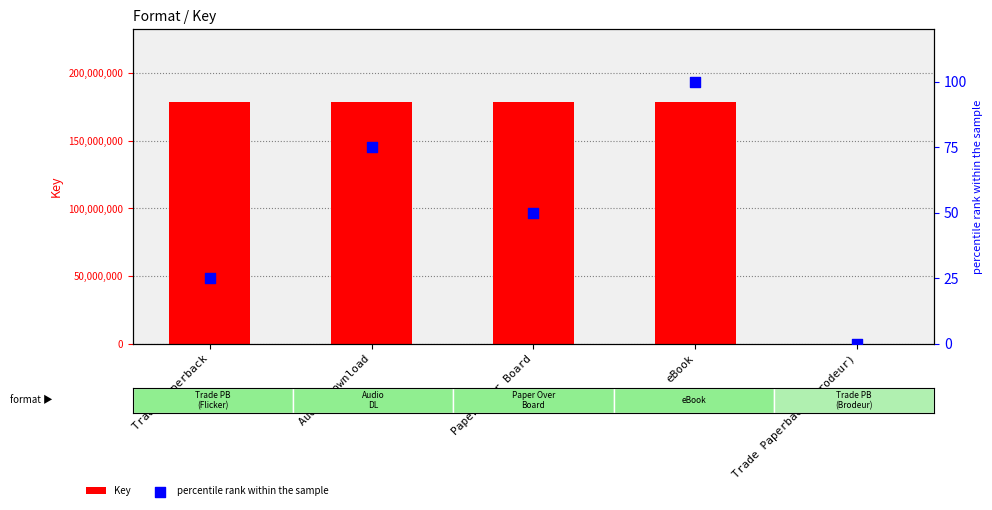

What are all the series names shown in the legend?

Key, percentile rank within the sample